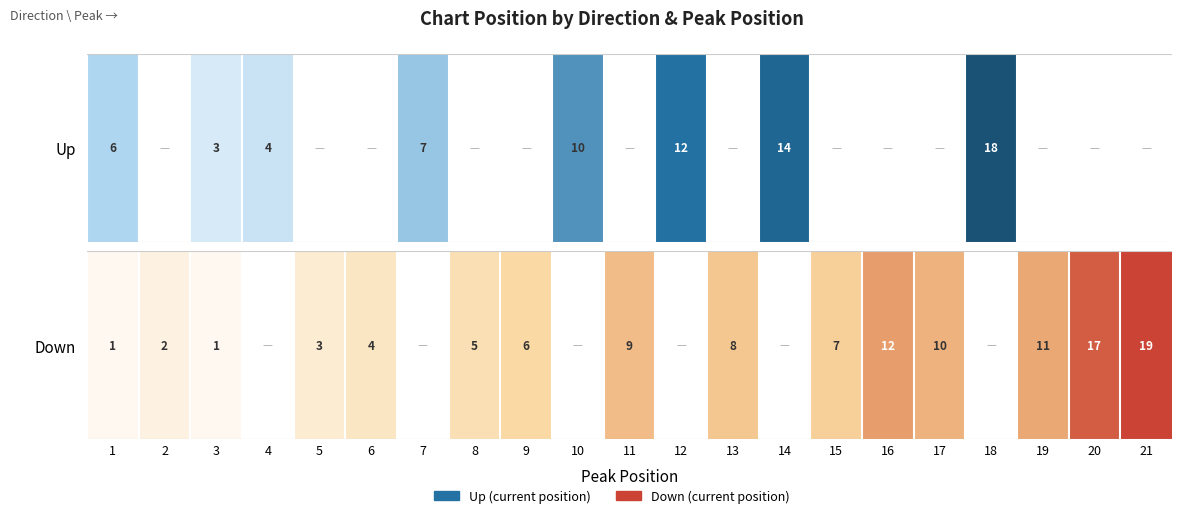

What is the maximum value shown in the chart?

19